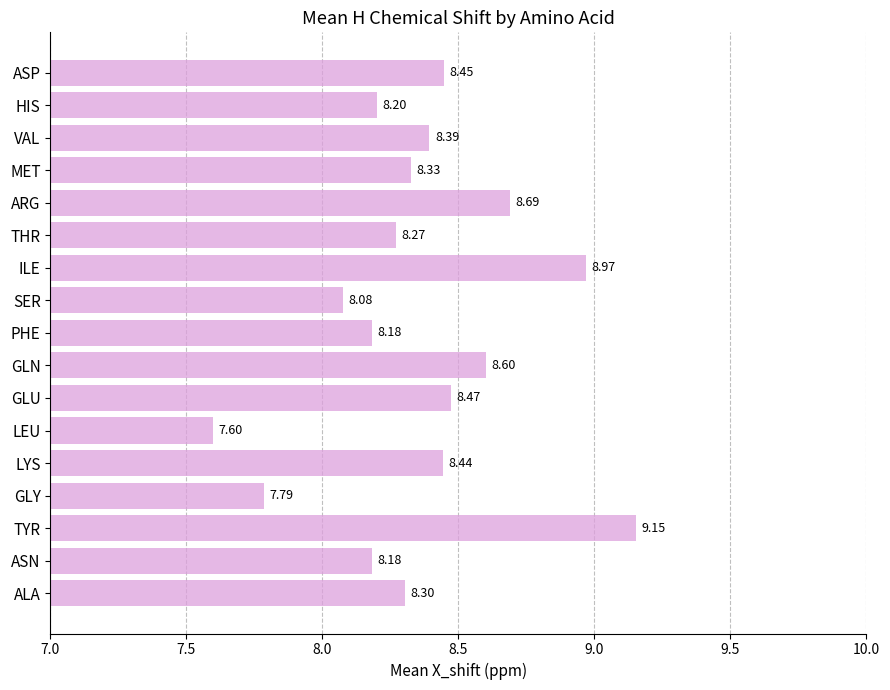

Which category has the highest value across all series?

TYR